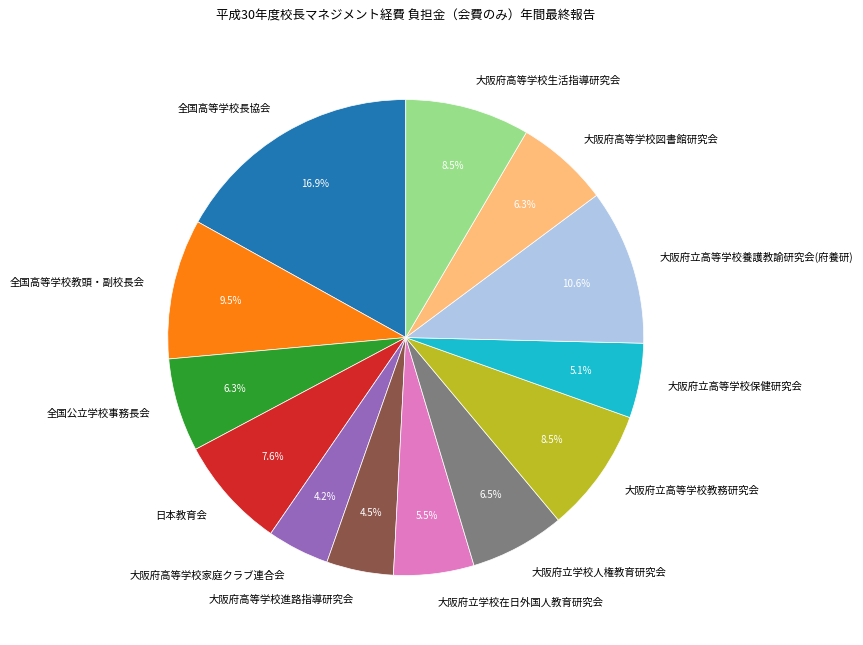

To the nearest percent, what is the average slice percentage?

8%